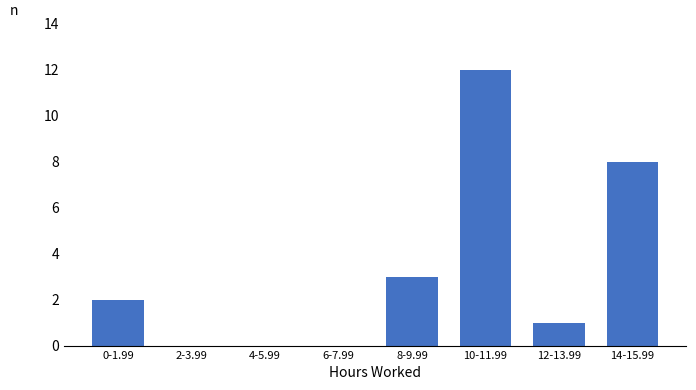

Reading left to right, transcribe all the data shown in this chart.

0-1.99=2	2-3.99=0	4-5.99=0	6-7.99=0	8-9.99=3	10-11.99=12	12-13.99=1	14-15.99=8